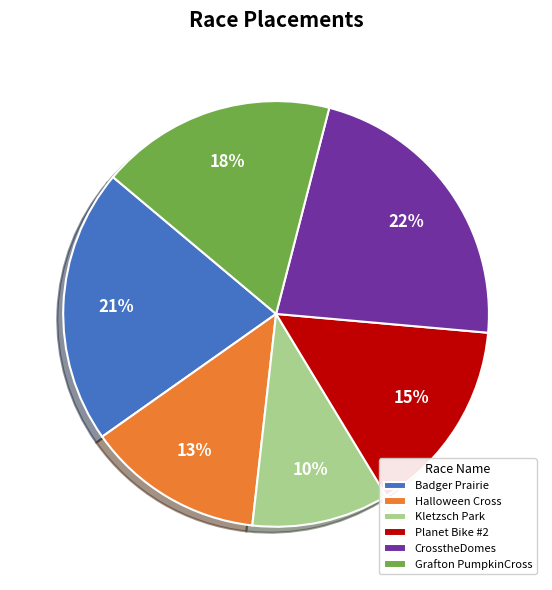

Which has a higher value, Planet Bike #2 or Halloween Cross?

Planet Bike #2